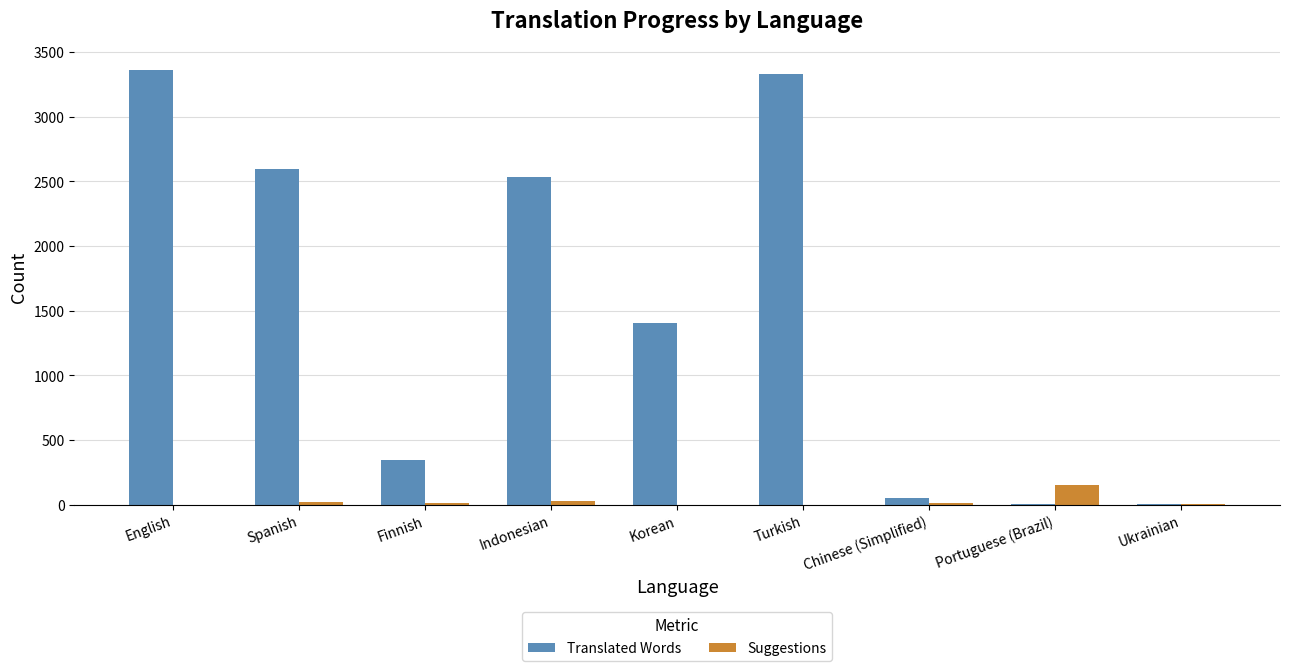

The value of Translated Words at Spanish is 2595. True or false?

True